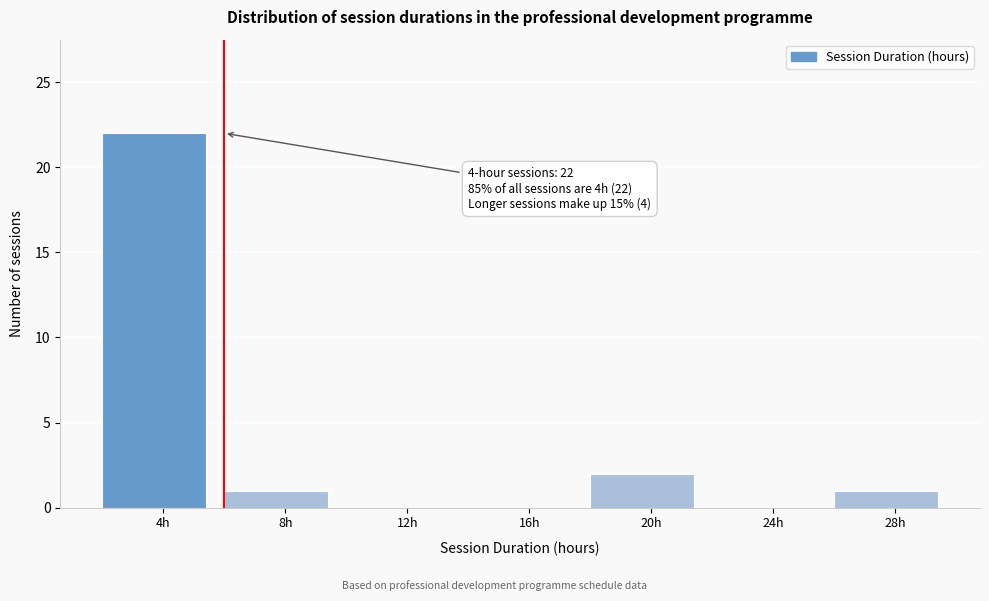

Over which range of the x-axis is the bar tallest?

2 to 6